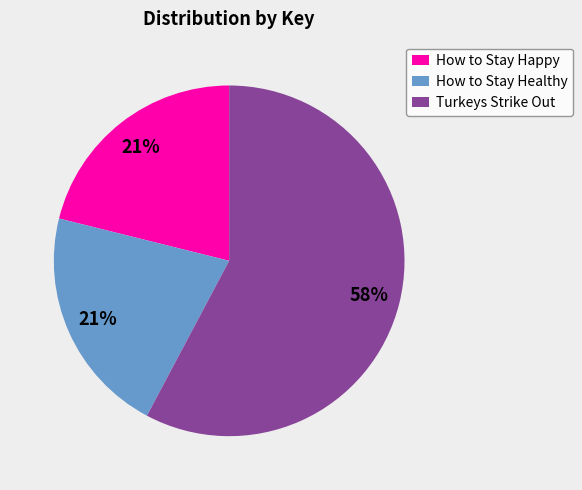

Is Turkeys Strike Out the majority of the pie?

Yes